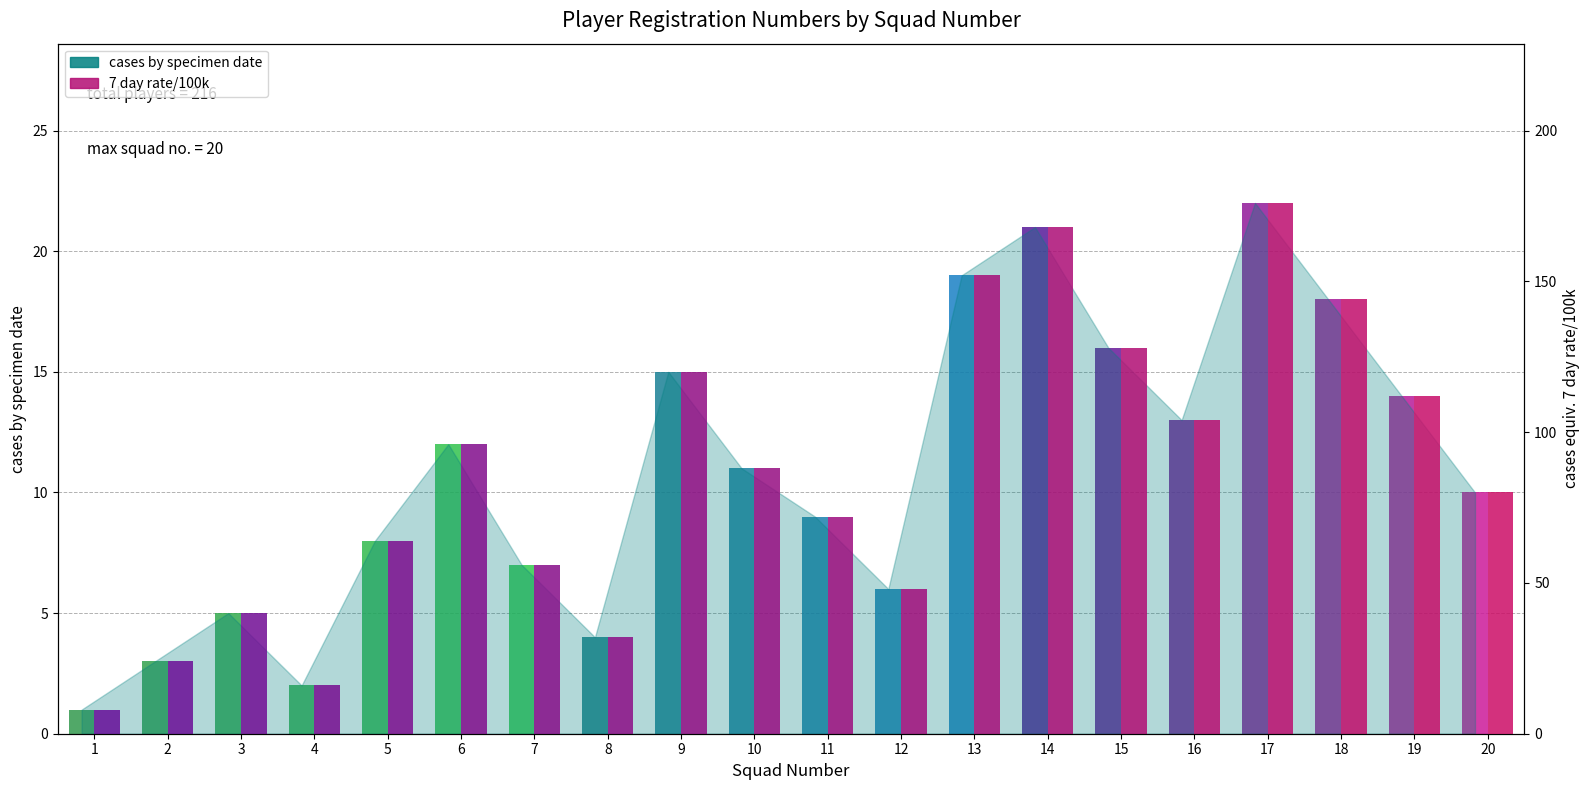

Reading left to right, list all the values displayed in this chart.

cases by specimen date: 1=1	2=3	3=5	4=2	5=8	6=12	7=7	8=4	9=15	10=11	11=9	12=6	13=19	14=21	15=16	16=13	17=22	18=18	19=14	20=10
cases equiv. 7 day rate/100k: 1=8	2=24	3=40	4=16	5=64	6=96	7=56	8=32	9=120	10=88	11=72	12=48	13=152	14=168	15=128	16=104	17=176	18=144	19=112	20=80